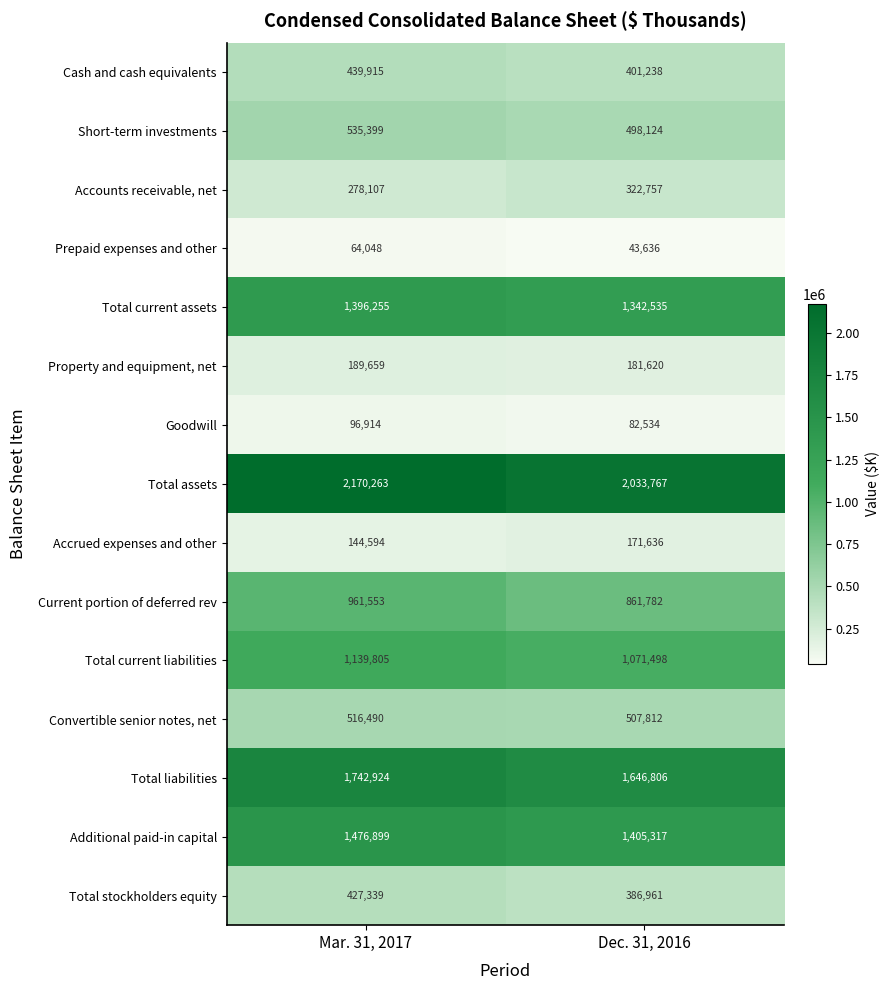

Which series has the largest range (max minus min)?

Total assets